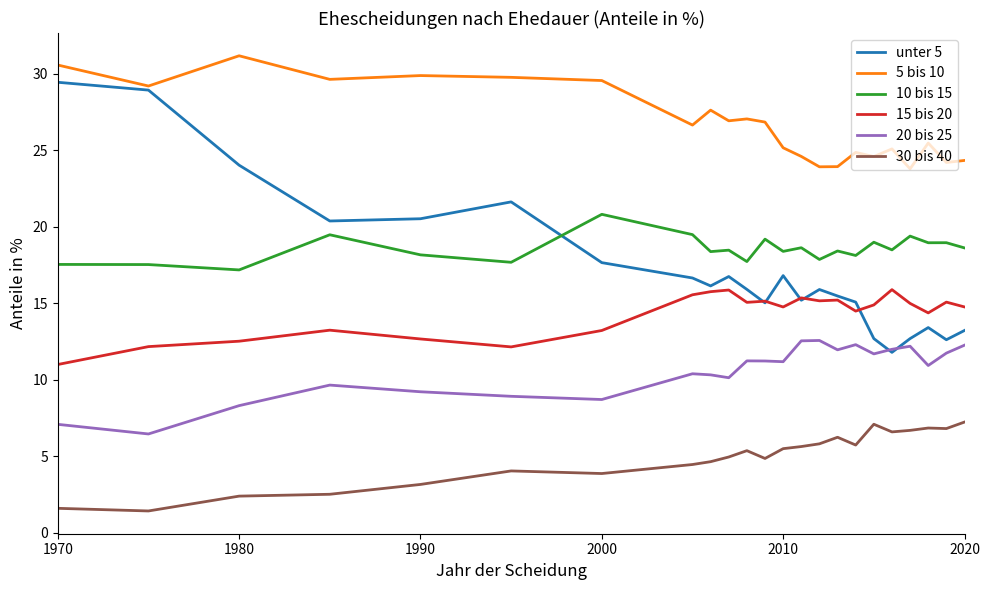

Which series has the largest range (max minus min)?

unter 5